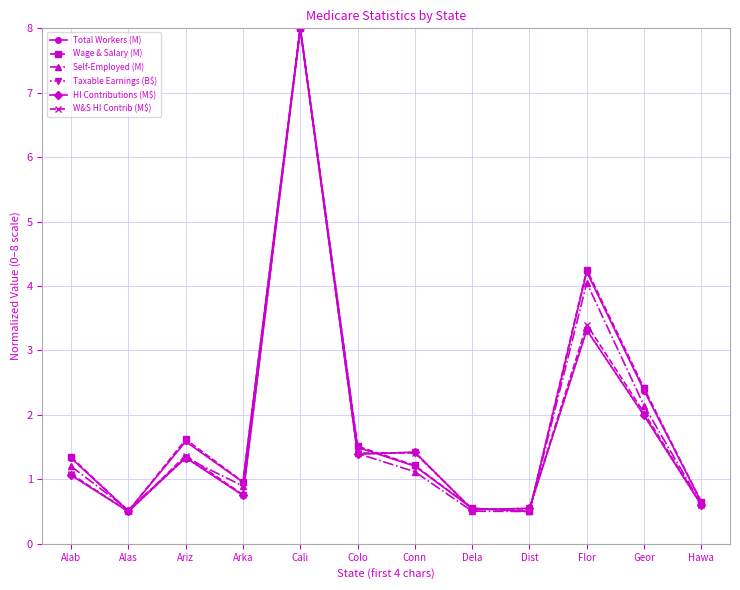

True or false: HI Contributions (M$) has more than 0 points higher than both neighbors.

True